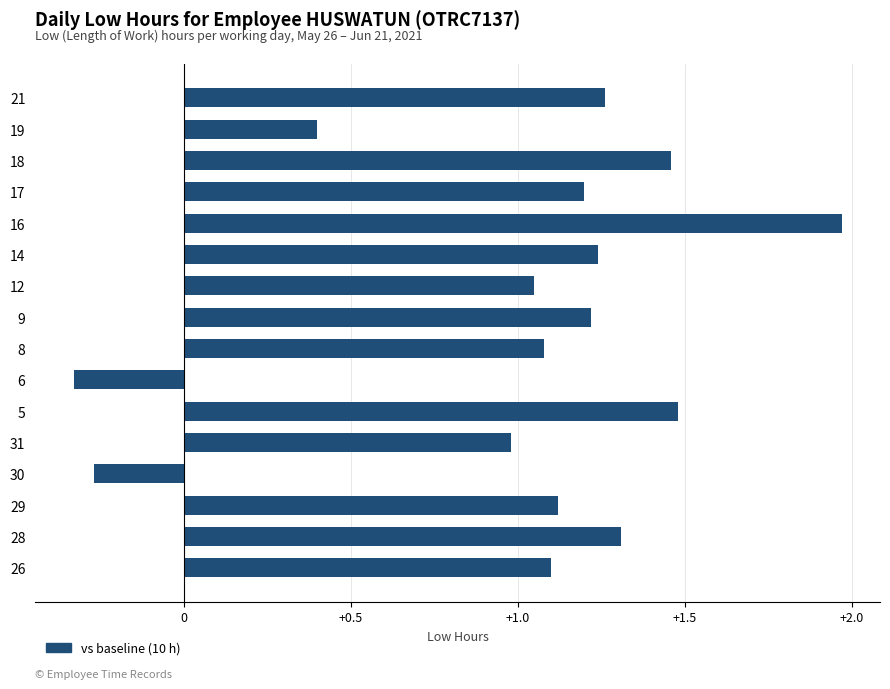

Which label corresponds to the largest value in the chart?

16